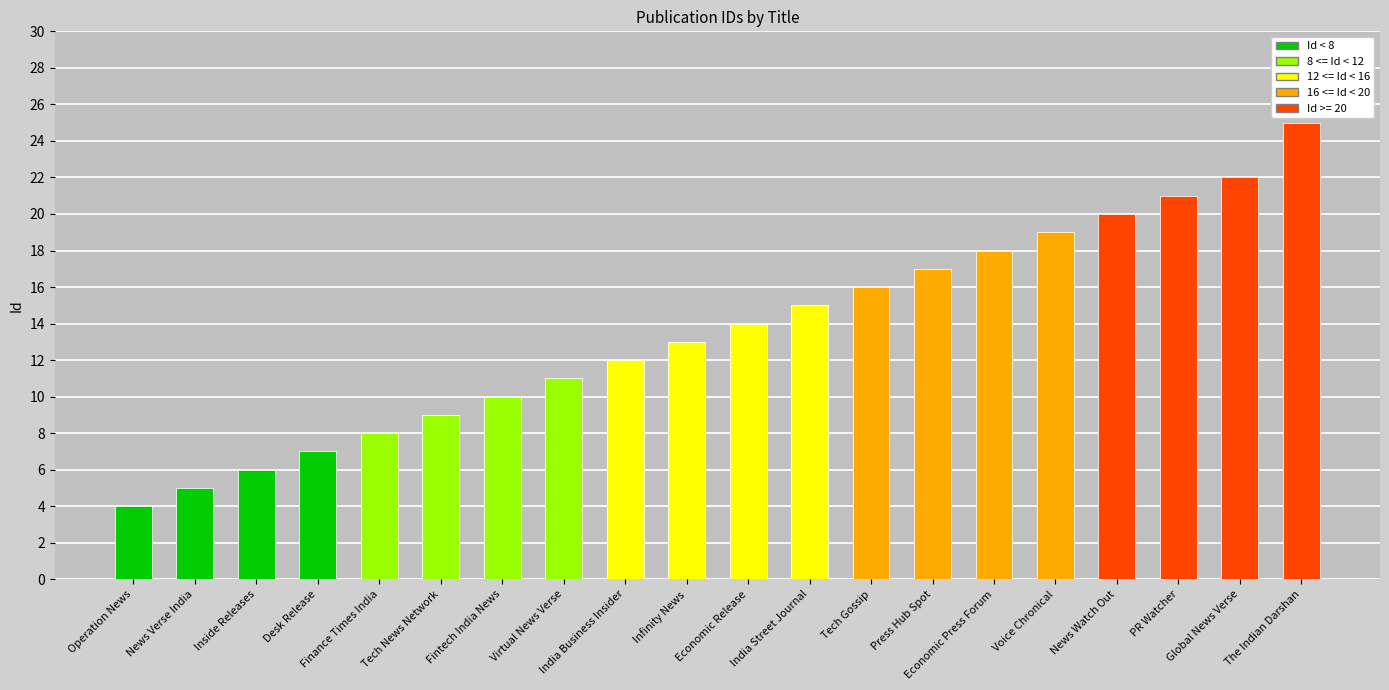

List the labels in order of value, smallest first.

Operation News, News Verse India, Inside Releases, Desk Release, Finance Times India, Tech News Network, Fintech India News, Virtual News Verse, India Business Insider, Infinity News, Economic Release, India Street Journal, Tech Gossip, Press Hub Spot, Economic Press Forum, Voice Chronical, News Watch Out, PR Watcher, Global News Verse, The Indian Darshan